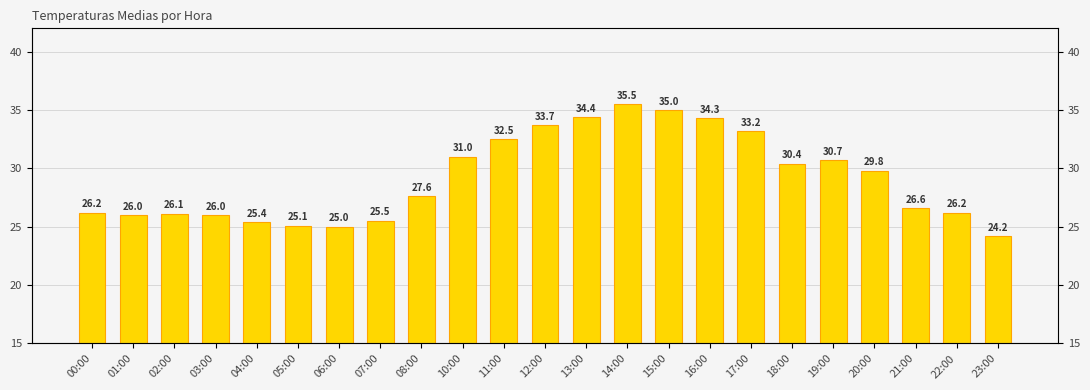

Is it true that the value at 16:00 is 34.3?

True